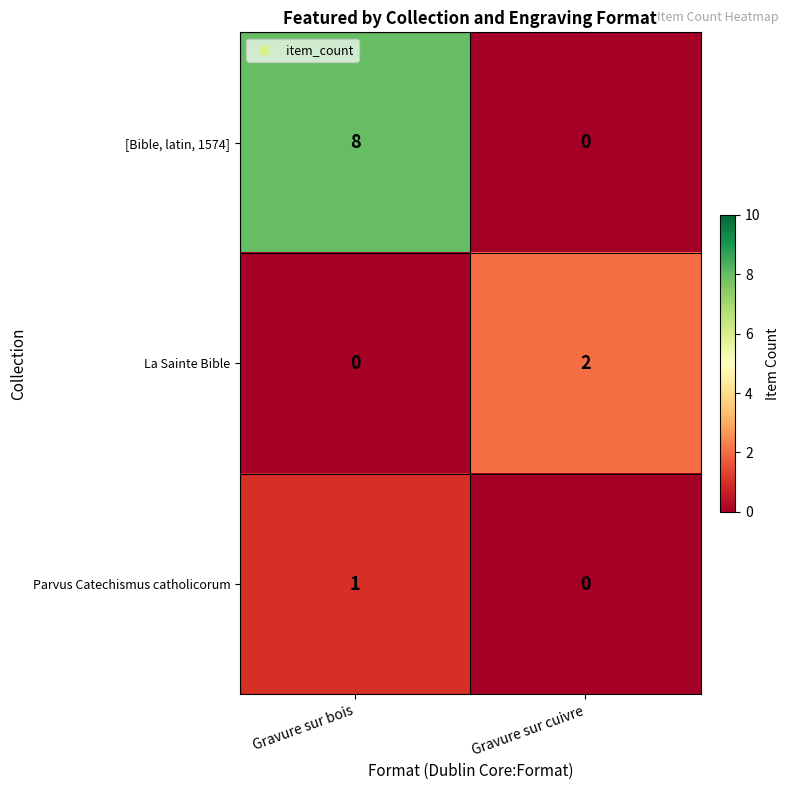

What is the greatest value displayed?

8